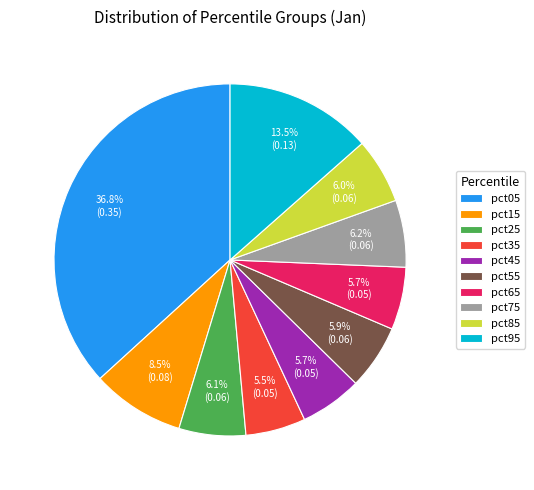

Is there any slice that represents more than half of the pie?

No